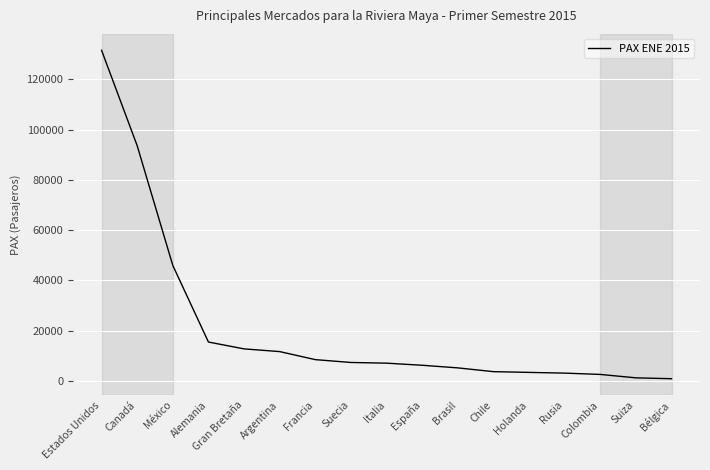

Is it true that the value at Gran Bretaña is 12779?

True